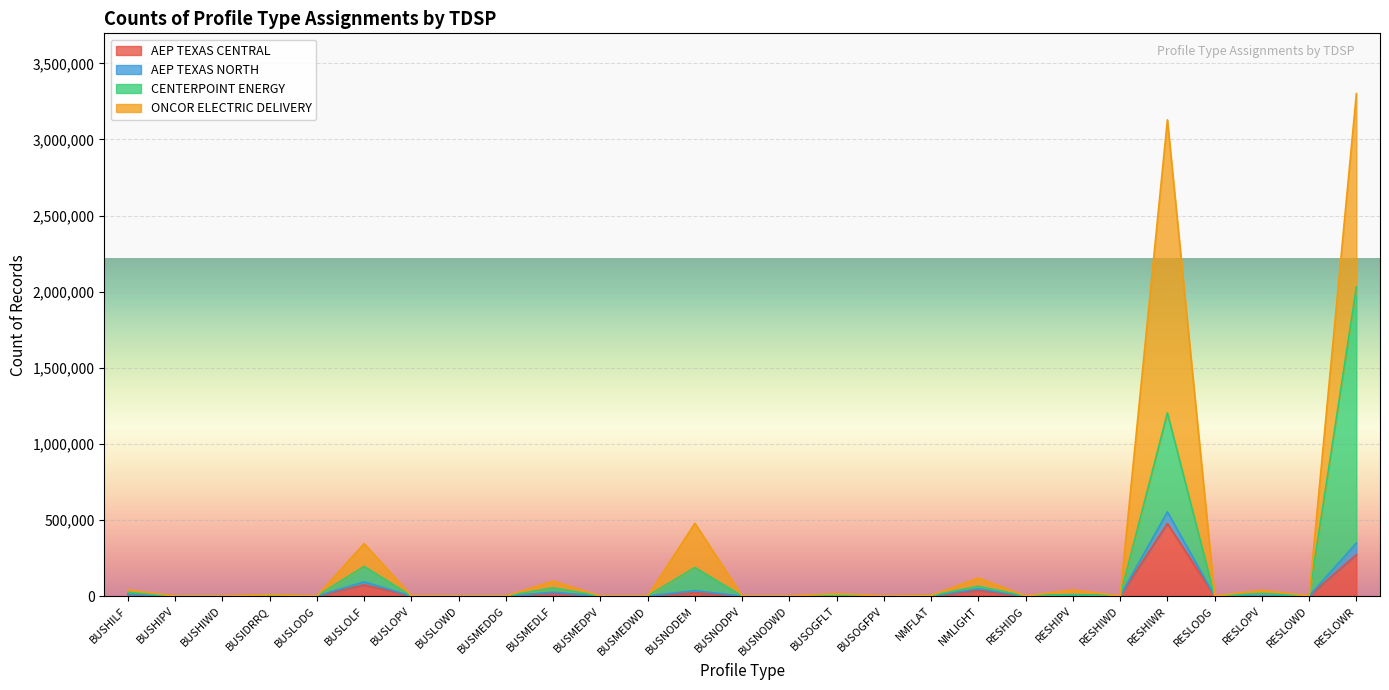

True or false: CENTERPOINT ENERGY and ONCOR ELECTRIC DELIVERY intersect in this chart.

False